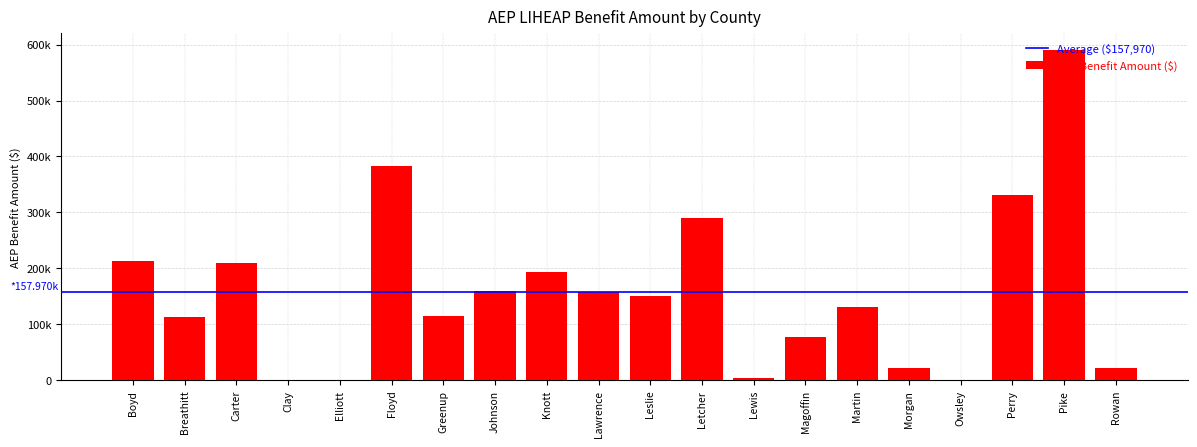

How many data points are less than 150575?

10